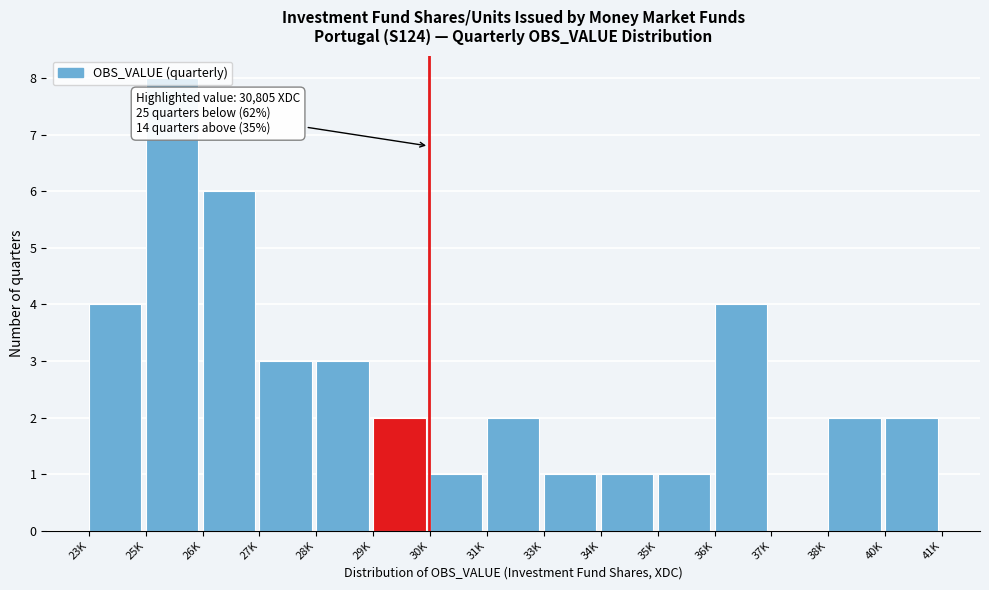

What is the sum of all values?

40